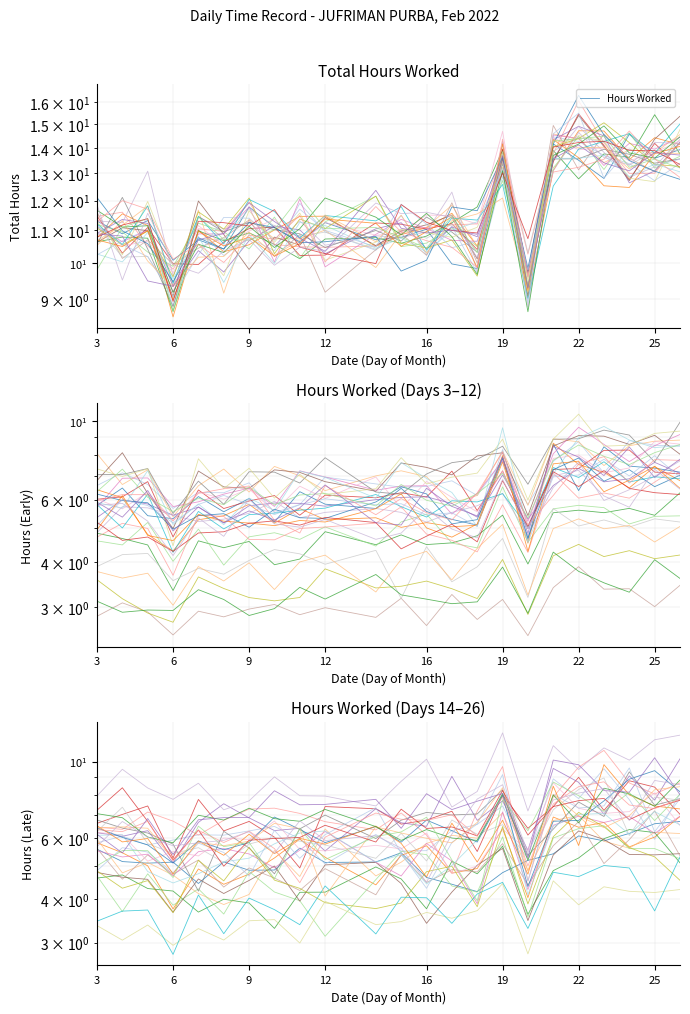

Where does the data first go above 5?

3